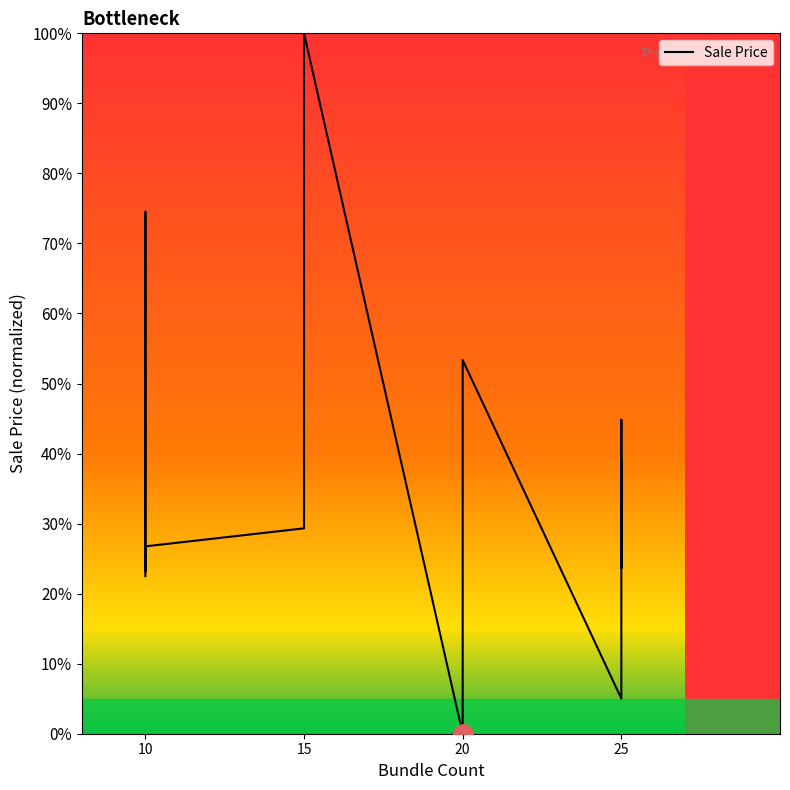

How many series are shown in this chart?

1